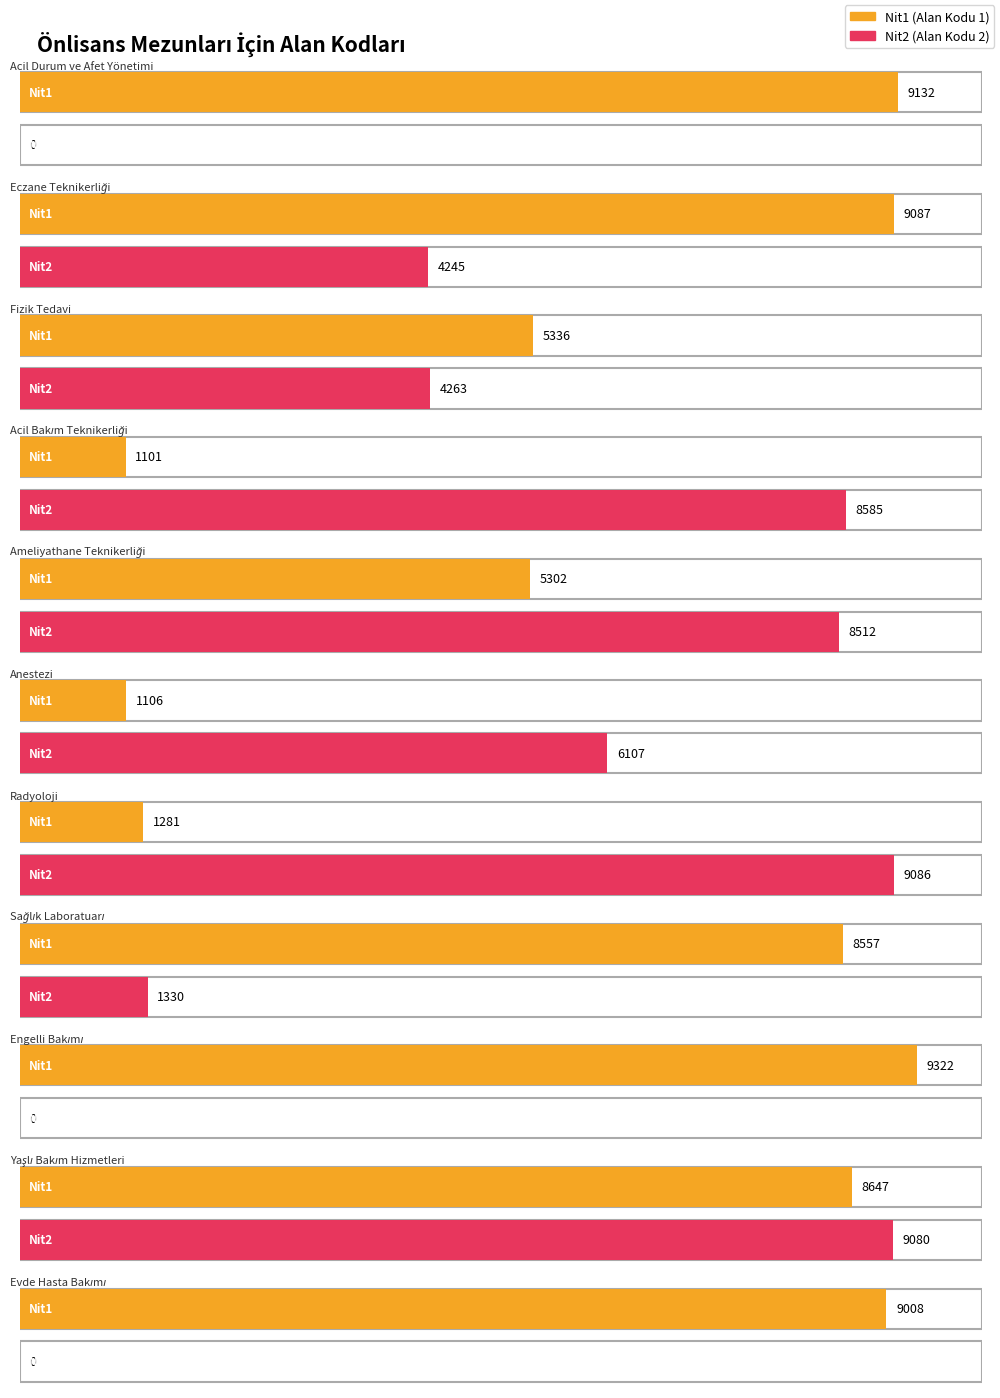

Reading left to right, list all the values displayed in this chart.

Nit1: Acil Durum ve Afet Yönetimi=9132	Eczane Teknikerliği=9087	Fizik Tedavi=5336	Acil Bakım Teknikerliği=1101	Ameliyathane Teknikerliği=5302	Anestezi=1106	Radyoloji=1281	Sağlık Laboratuarı=8557	Engelli Bakımı=9322	Yaşlı Bakım Hizmetleri=8647	Evde Hasta Bakımı=9008
Nit2: Acil Durum ve Afet Yönetimi=0	Eczane Teknikerliği=4245	Fizik Tedavi=4263	Acil Bakım Teknikerliği=8585	Ameliyathane Teknikerliği=8512	Anestezi=6107	Radyoloji=9086	Sağlık Laboratuarı=1330	Engelli Bakımı=0	Yaşlı Bakım Hizmetleri=9080	Evde Hasta Bakımı=0